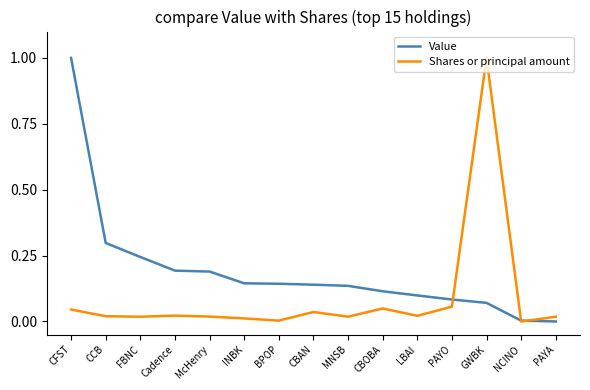

Rank the series by their average value, from highest to lowest.

Value, Shares or principal amount